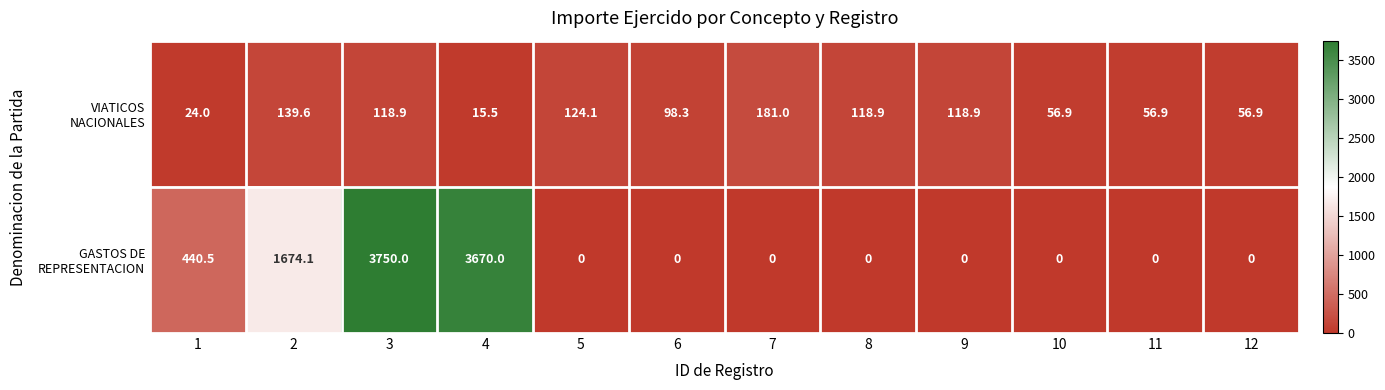

At which category does the chart reach its peak across all series?

3